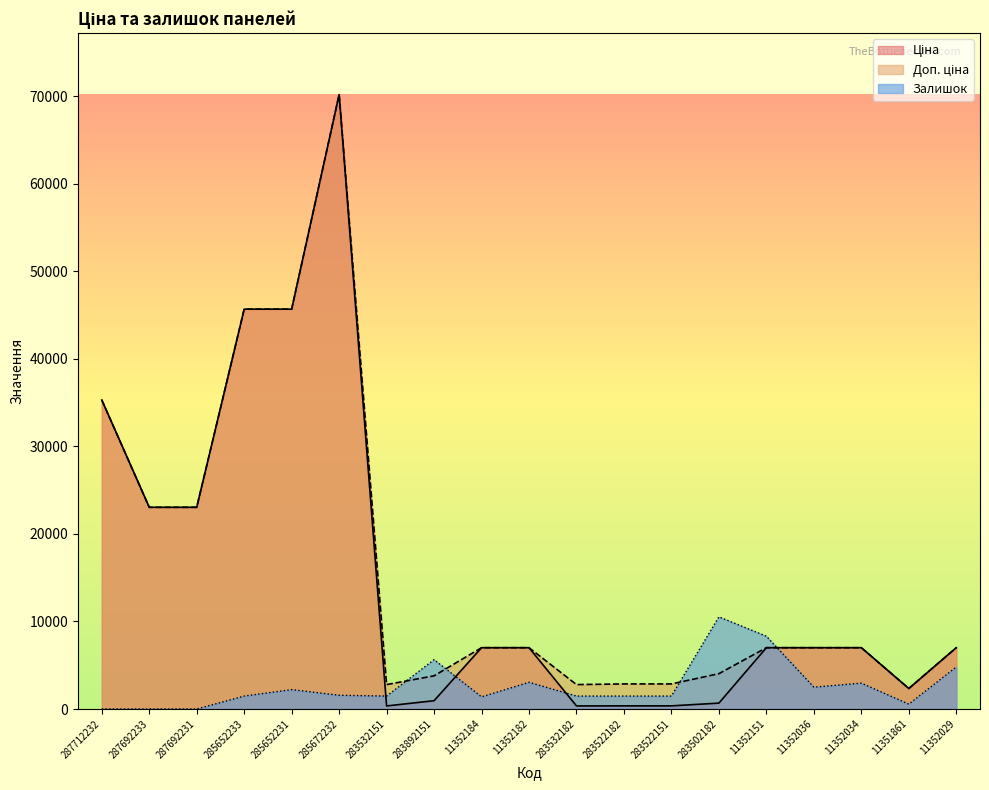

Reading left to right, extract all data points from this chart.

Ціна: 287712232=35295.1	287692233=23040.4	287692231=23040.4	285652233=45672.6	285652231=45672.6	285672232=70181.6	283532151=348.6	283892151=947.6	11352184=7002.7	11352182=7002.7	283532182=348.6	283522182=358.0	283522151=358.0	283502182=672.7	11352151=7002.7	11352036=7002.7	11352034=7002.7	11351861=2340.3	11352029=7002.7
Доп. ціна: 287712232=35295.1	287692233=23040.4	287692231=23040.4	285652233=45672.6	285652231=45672.6	285672232=70181.6	283532151=2789.2	283892151=3790.3	11352184=7002.7	11352182=7002.7	283532182=2789.2	283522182=2863.8	283522151=2863.8	283502182=4036.0	11352151=7002.7	11352036=7002.7	11352034=7002.7	11351861=2340.0	11352029=7002.7
Залишок: 287712232=0.0	287692233=0.0	287692231=0.0	285652233=1477.5	285652231=2216.3	285672232=1569.9	283532151=1477.5	283892151=5633.0	11352184=1385.2	11352182=3047.4	283532182=1477.5	283522182=1477.5	283522151=1477.5	283502182=10527.2	11352151=8311.0	11352036=2493.3	11352034=2955.0	11351861=554.1	11352029=4801.9